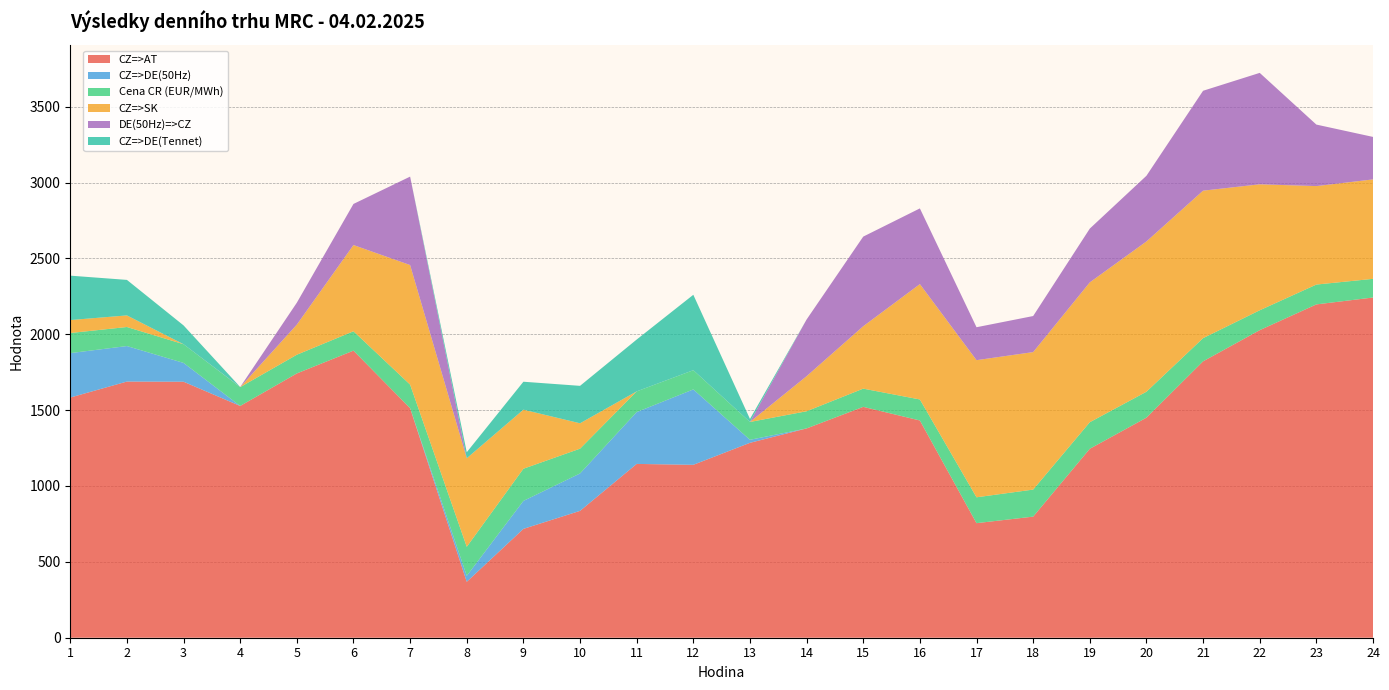

Reading left to right, extract all data points from this chart.

CZ=>AT: 1583.0	1688.3	1687.2	1527.5	1741.9	1892.1	1512.9	368.5	717.4	836.1	1145.5	1139.6	1284.5	1379.4	1521.6	1431.8	755.1	798.1	1245.3	1450.3	1821.6	2027.1	2196.8	2242.2
CZ=>DE(50Hz): 292.8	234.0	124.0	0.0	0.0	0.0	0.0	39.6	184.3	246.6	341.6	496.9	19.9	0.0	0.0	0.0	0.0	0.0	0.0	0.0	0.0	0.0	0.0	0.0
Cena CR (EUR/MWh): 132.4	125.5	123.2	124.0	123.2	127.6	155.4	191.1	212.0	163.3	136.5	126.7	117.5	113.2	120.1	138.5	170.4	178.3	175.0	171.0	152.8	131.0	130.8	123.0
CZ=>SK: 85.4	76.4	0.0	0.0	198.5	568.3	787.9	583.6	389.3	167.3	0.0	0.0	0.0	231.1	411.2	760.3	903.8	906.1	921.7	990.4	971.9	830.2	649.0	655.4
DE(50Hz)=>CZ: 0.0	0.0	0.0	0.9	144.5	270.9	582.9	0.0	0.0	0.0	0.0	0.0	0.0	373.6	590.7	498.9	217.0	237.7	354.4	432.8	658.4	734.4	405.4	280.0
CZ=>DE(Tennet): 292.7	234.1	124.0	0.0	0.0	0.0	0.0	39.7	184.2	246.7	341.6	497.0	19.9	0.0	0.0	0.0	0.0	0.0	0.0	0.0	0.0	0.0	0.0	0.0